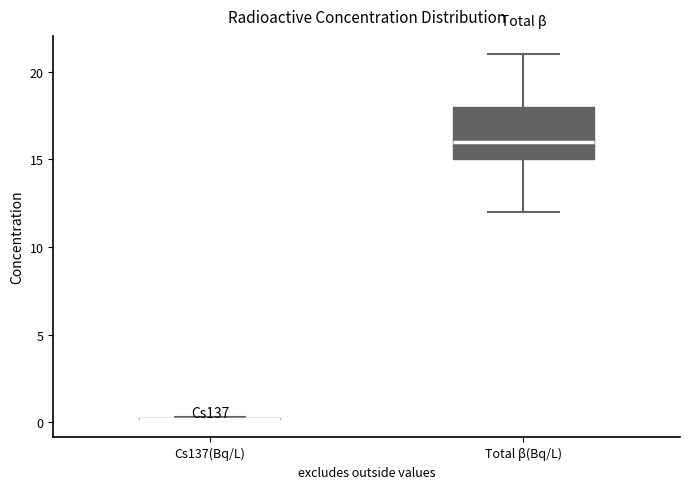

Reading left to right, read every box against the y-axis: the position of its median line, the range the box covers, and the ends of its whiskers. The values are not printed on the chart, so give them approximately, as read against the axis.

Cs137(Bq/L): box collapsed to a line at 0.0, whiskers 0.0 to 0.5
Total β(Bq/L): median 16.0, box 15.0 to 18.0, whiskers 12.0 to 21.0